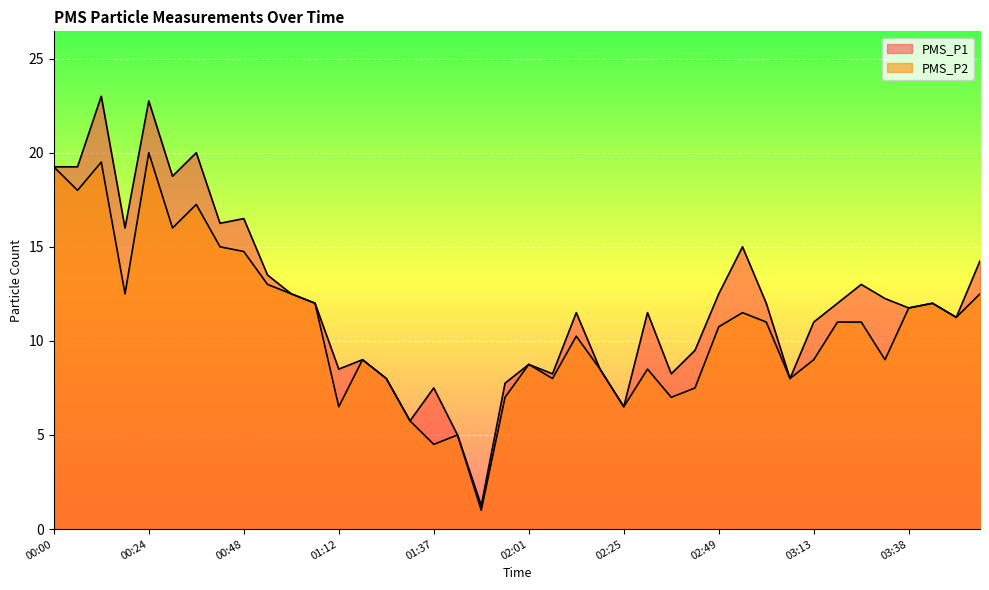

In PMS_P2, how many points are lower than both neighbors (excluding endpoints)?

12